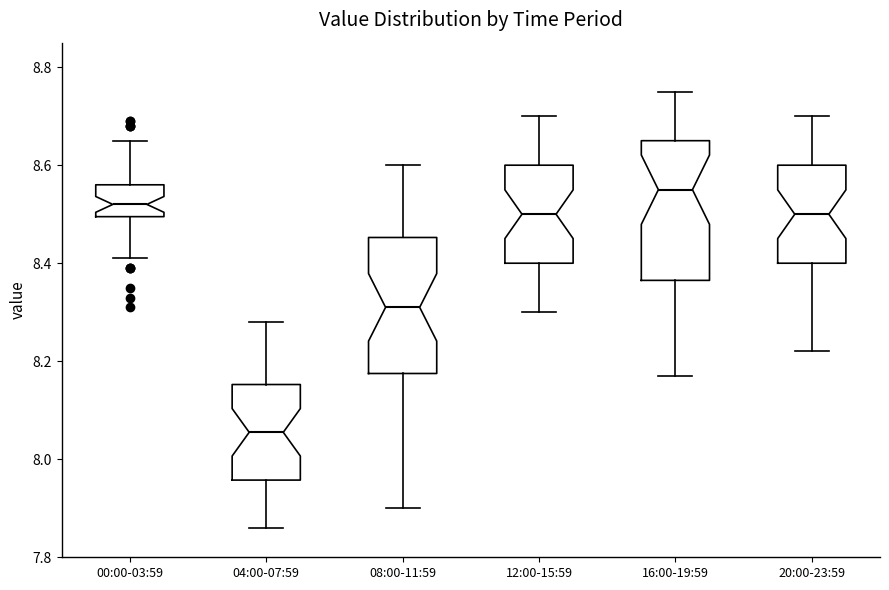

Reading left to right, transcribe this box plot: for each box, give where its median line is, the range the box spans, and where its two whiskers end, as read against the y-axis. The values are not printed on the chart, so give them approximately, as read against the axis.

00:00-03:59: median 8.52, box 8.50 to 8.56, whiskers 8.42 to 8.66
04:00-07:59: median 8.06, box 7.96 to 8.16, whiskers 7.86 to 8.28
08:00-11:59: median 8.32, box 8.18 to 8.46, whiskers 7.90 to 8.60
12:00-15:59: median 8.50, box 8.40 to 8.60, whiskers 8.30 to 8.70
16:00-19:59: median 8.56, box 8.36 to 8.66, whiskers 8.18 to 8.76
20:00-23:59: median 8.50, box 8.40 to 8.60, whiskers 8.22 to 8.70